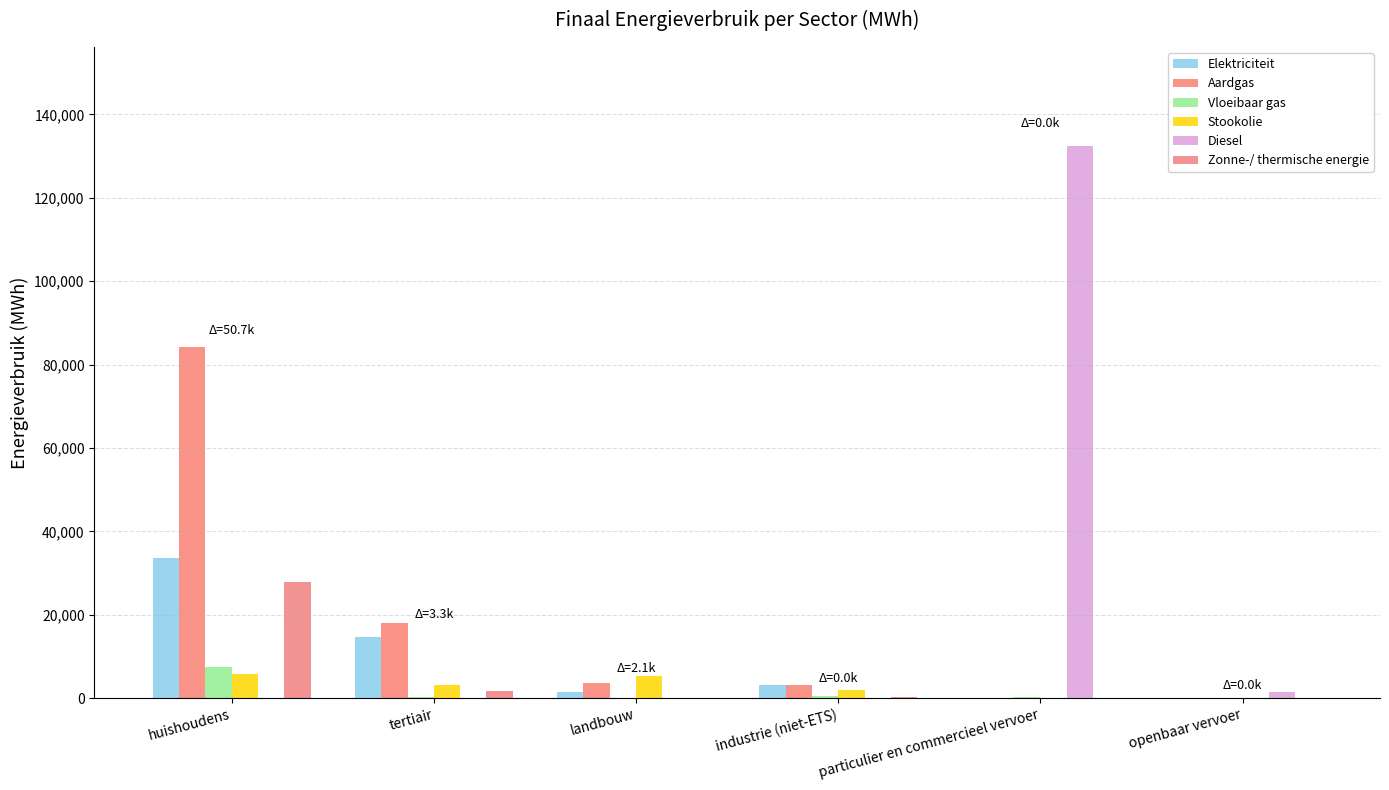

What are all the series names shown in the legend?

Elektriciteit, Aardgas, Vloeibaar gas, Stookolie, Diesel, Zonne-/ thermische energie